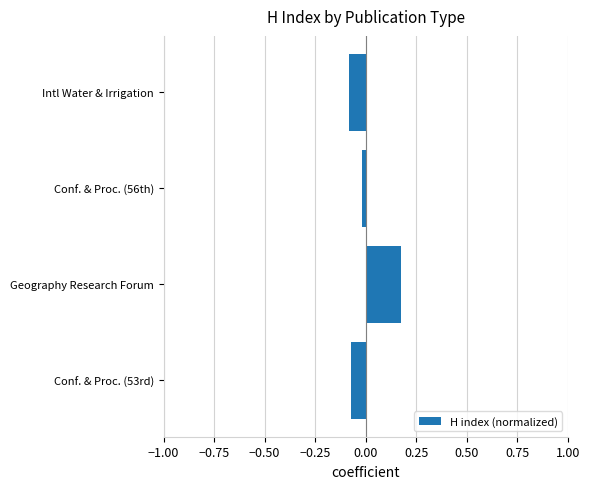

At which category does the chart reach its peak across all series?

Geography Research Forum